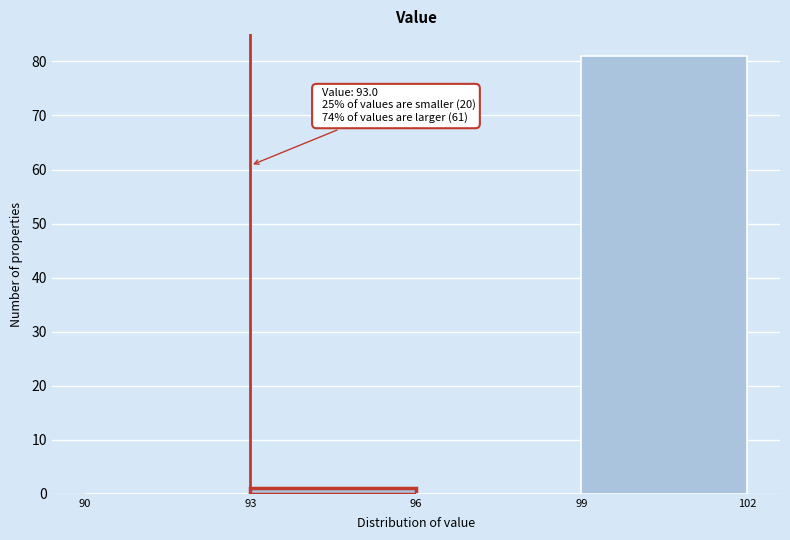

Which range on the x-axis has the tallest bar?

99 to 102